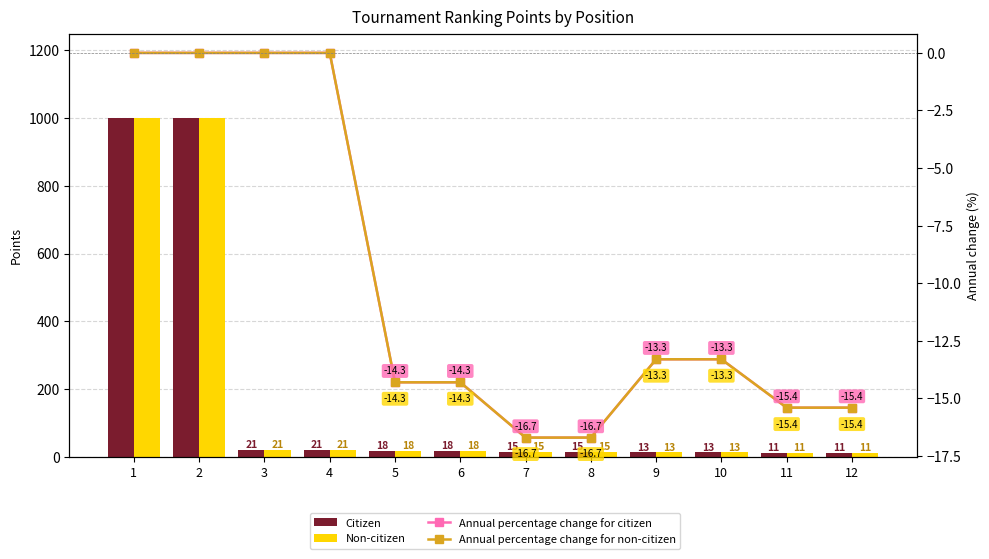

What is the difference between the Non-citizen values at 4 and 5?

3.0